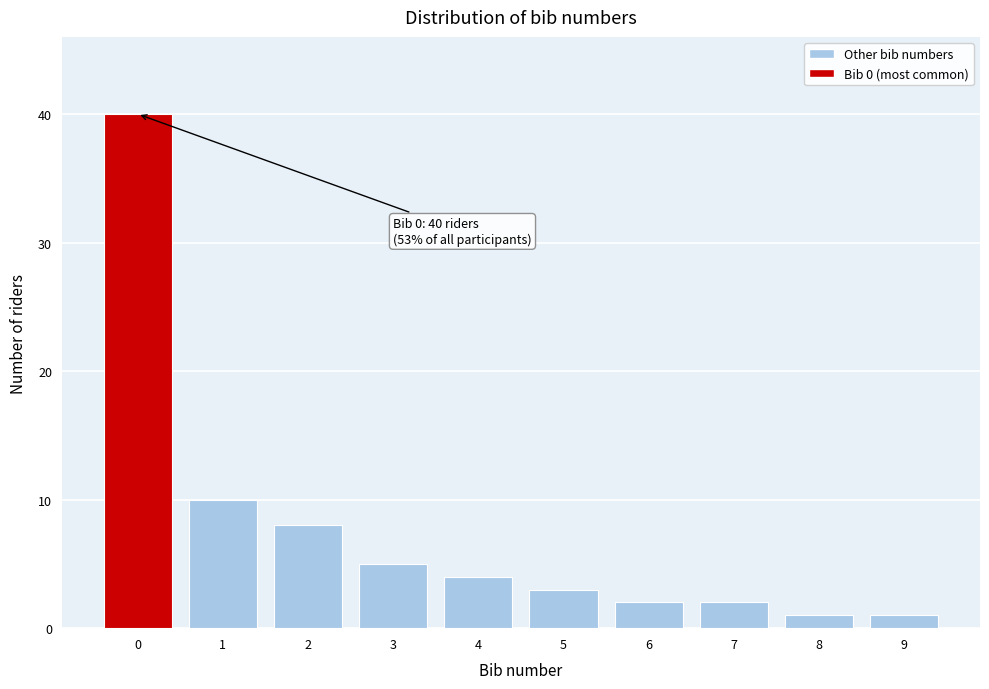

Reading left to right, list all the values displayed in this chart.

0=40	1=10	2=8	3=5	4=4	5=3	6=2	7=2	8=1	9=1